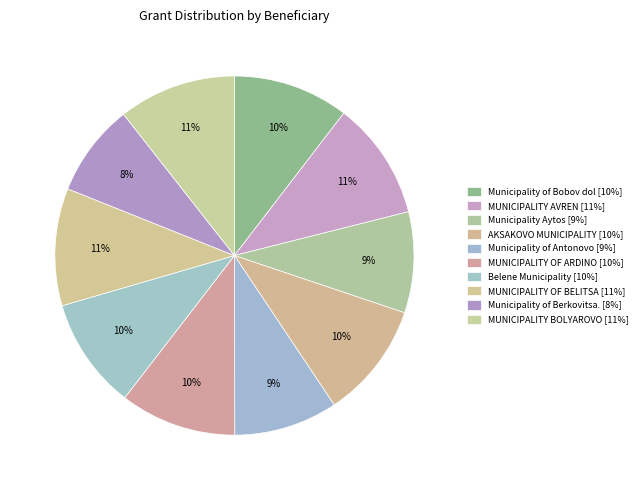

Which slice is the smallest?

Municipality of Berkovitsa.